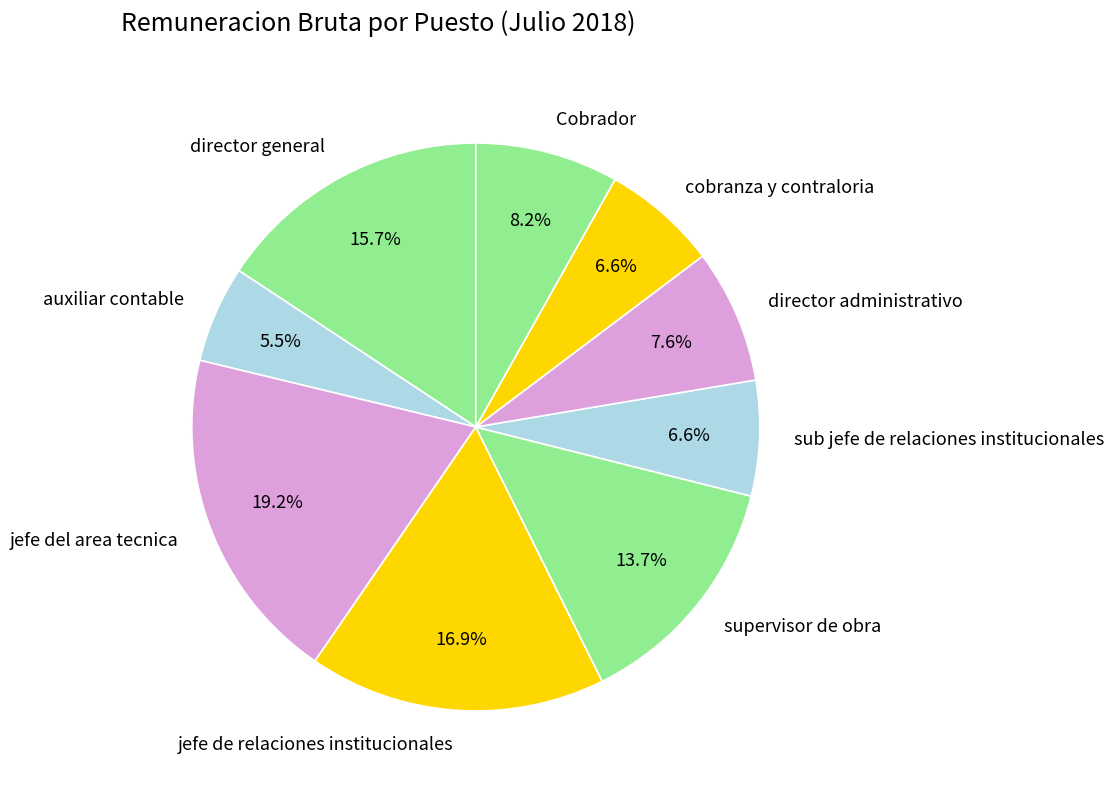

What is the largest slice in the pie chart?

jefe del area tecnica